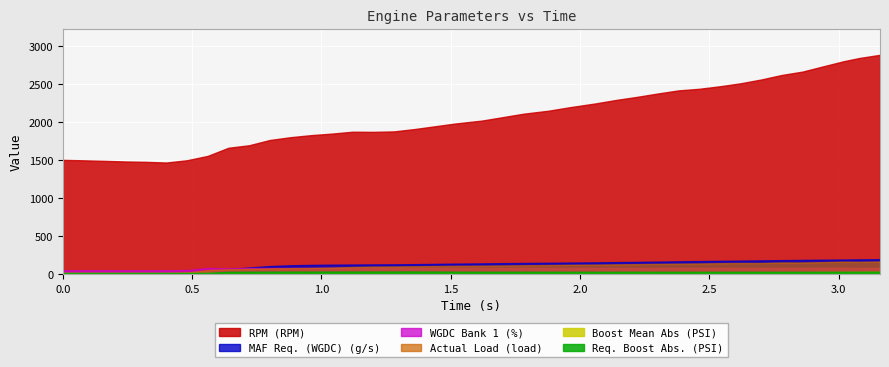

Rank the series at 2.14 from highest to lowest value.

RPM (RPM), MAF Req. (WGDC) (g/s), Actual Load (load), WGDC Bank 1 (%), Req. Boost Abs. (PSI), Boost Mean Abs (PSI)